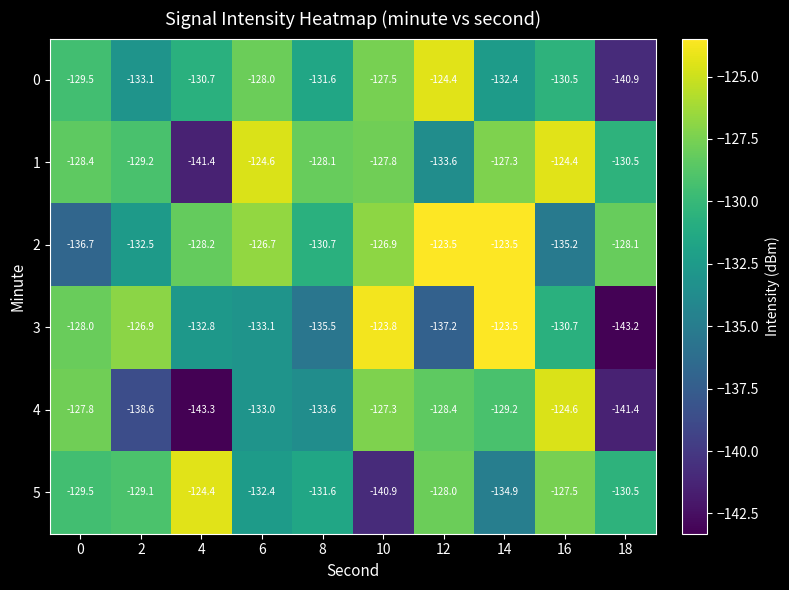

Is the value of 4 at 8 greater than the value of 3 at 8?

Yes